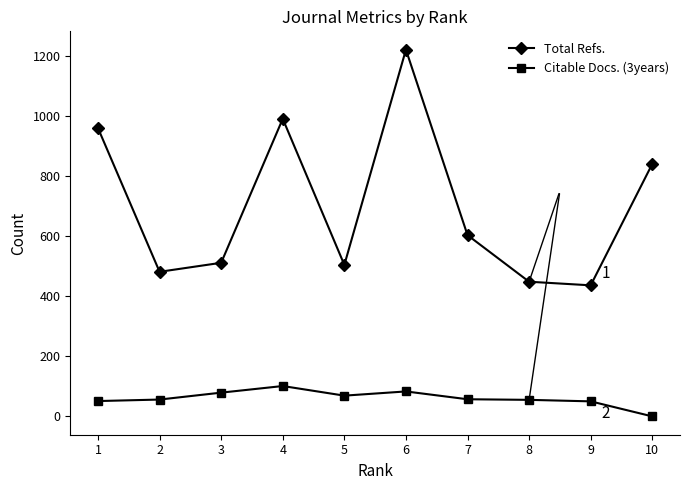

True or false: Total Refs. has more than 1 interior local peaks.

True